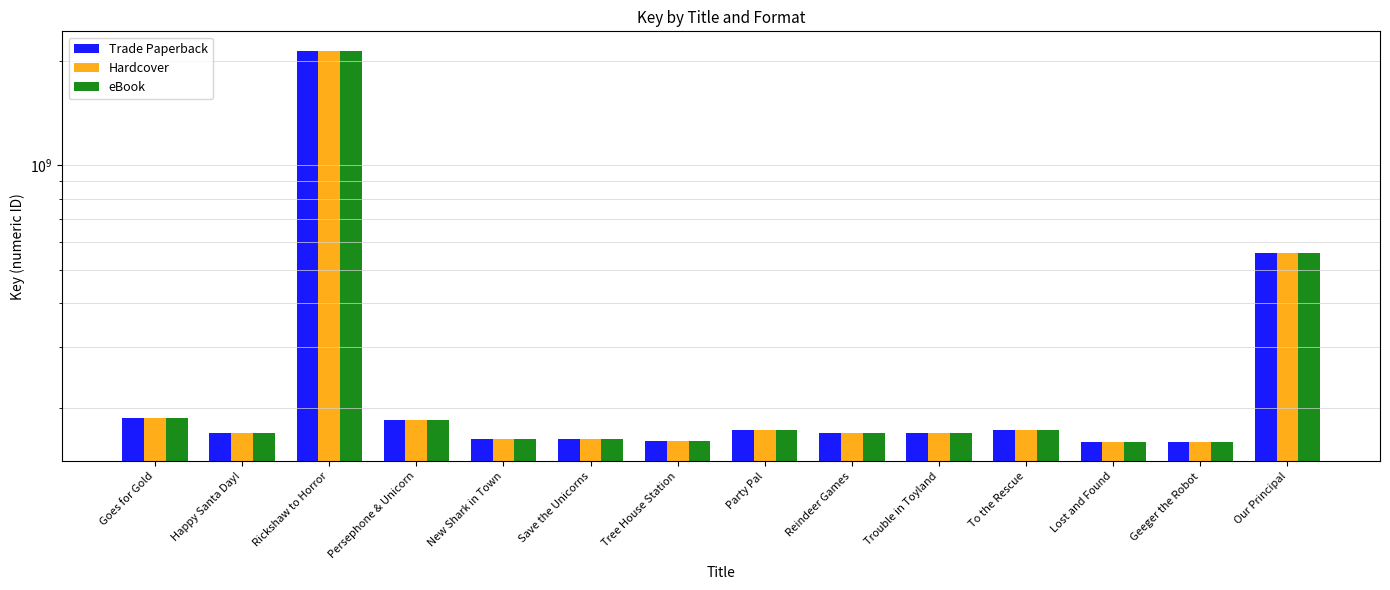

Reading right to left, transcribe all the data shown in this chart.

Trade Paperback: Our Principal=559211442	Geeger the Robot=159351030	Lost and Found=159357267	To the Rescue=172793096	Trouble in Toyland=168351446	Reindeer Games=168352317	Party Pal=172795150	Tree House Station=159638417	Save the Unicorns=162263227	New Shark in Town=162302873	Persephone & Unicorn=184318674	Rickshaw to Horror=2141710449	Happy Santa Day!=168354605	Goes for Gold=186329376
Hardcover: Our Principal=559211442	Geeger the Robot=159351030	Lost and Found=159357267	To the Rescue=172793096	Trouble in Toyland=168351446	Reindeer Games=168352317	Party Pal=172795150	Tree House Station=159638417	Save the Unicorns=162263227	New Shark in Town=162302873	Persephone & Unicorn=184318674	Rickshaw to Horror=2141710449	Happy Santa Day!=168354605	Goes for Gold=186329376
eBook: Our Principal=559211442	Geeger the Robot=159351030	Lost and Found=159357267	To the Rescue=172793096	Trouble in Toyland=168351446	Reindeer Games=168352317	Party Pal=172795150	Tree House Station=159638417	Save the Unicorns=162263227	New Shark in Town=162302873	Persephone & Unicorn=184318674	Rickshaw to Horror=2141710449	Happy Santa Day!=168354605	Goes for Gold=186329376